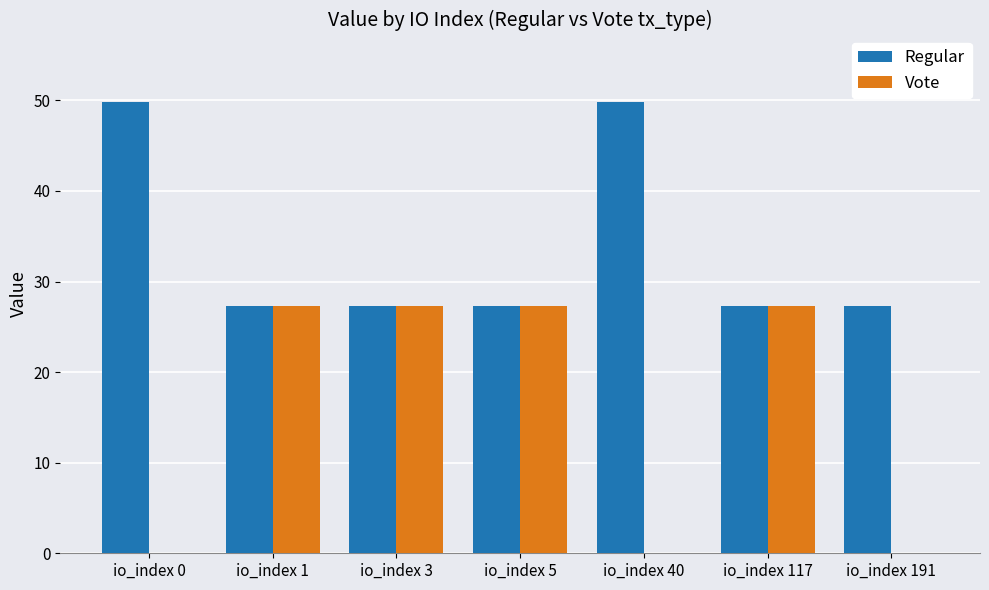

Which series has the largest total across all categories?

Regular